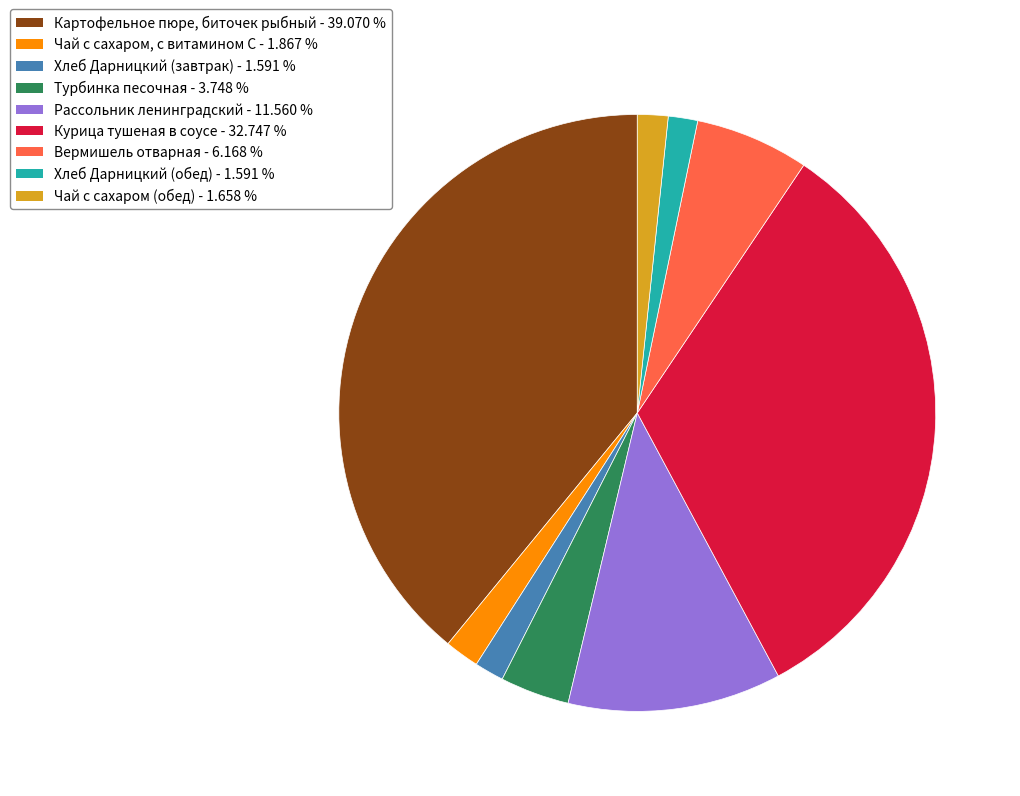

Is Вермишель отварная the majority of the pie?

No